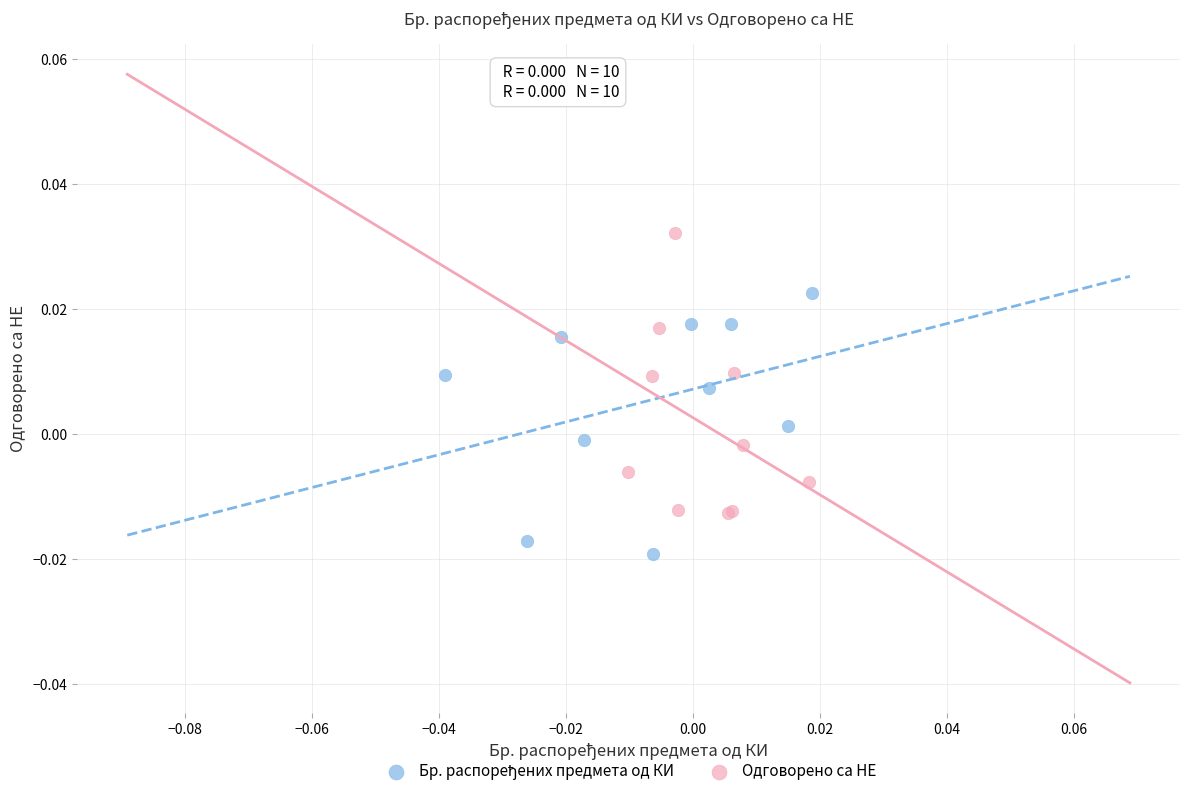

Which series has the widest spread of Y values?

Одговорено са НЕ